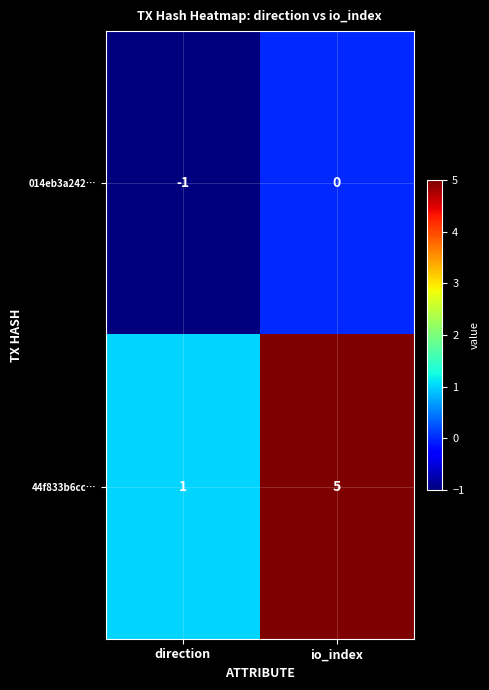

Reading right to left, transcribe all the data shown in this chart.

014eb3a242…: 0	-1
44f833b6cc…: 5	1